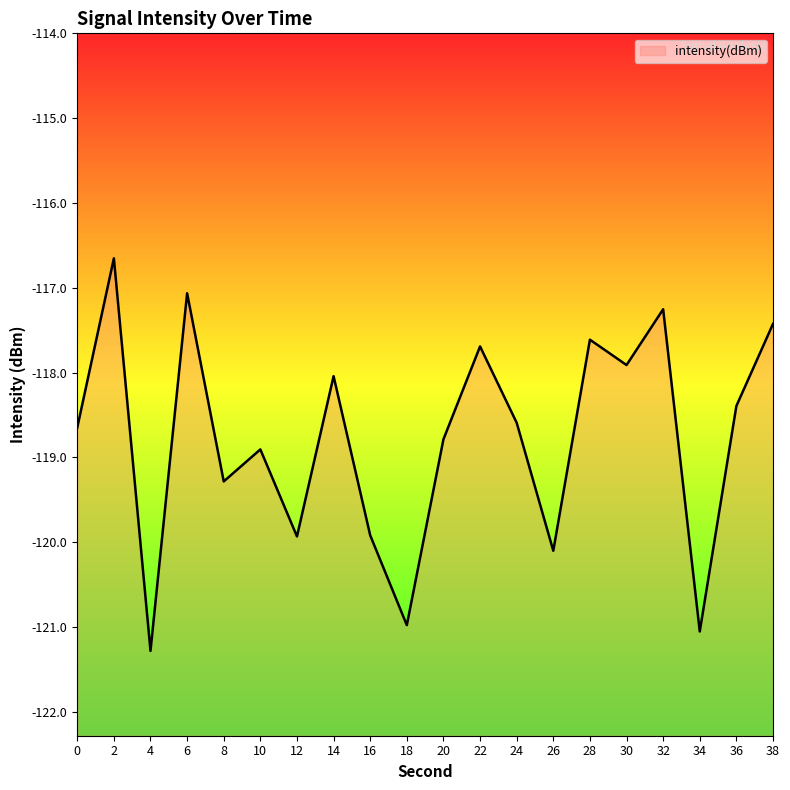

The chart shows a value of -196.3 at 12. True or false?

False